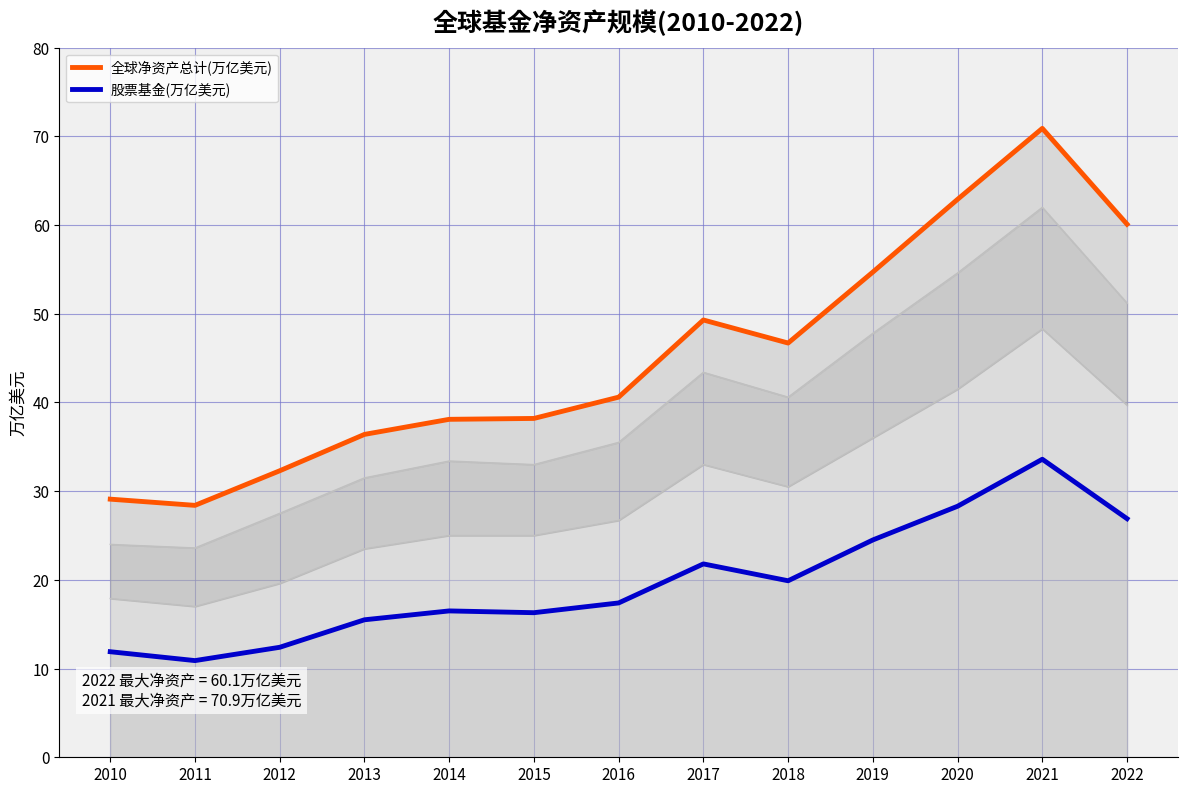

At which category is the sum across all series the highest?

2021